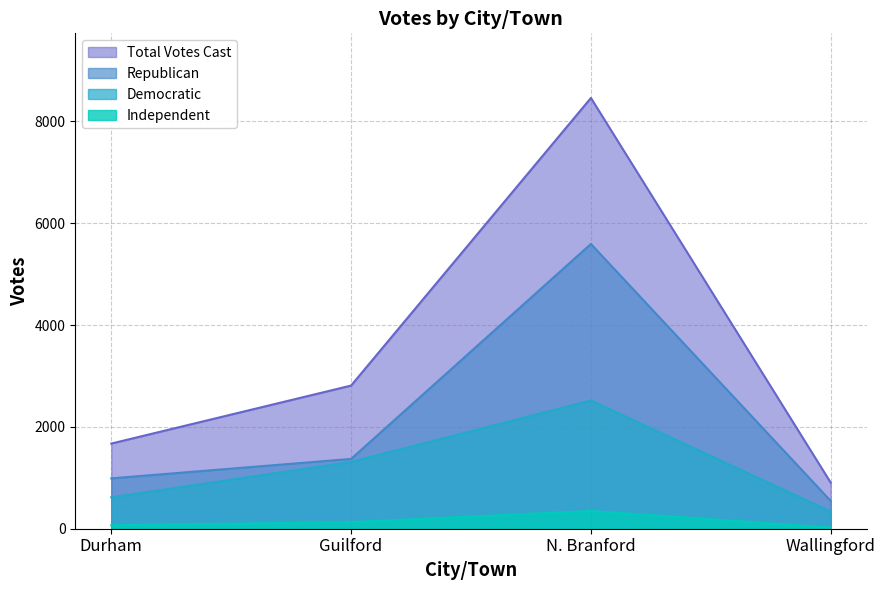

How many values in the Total Votes Cast series are below 2811?

2